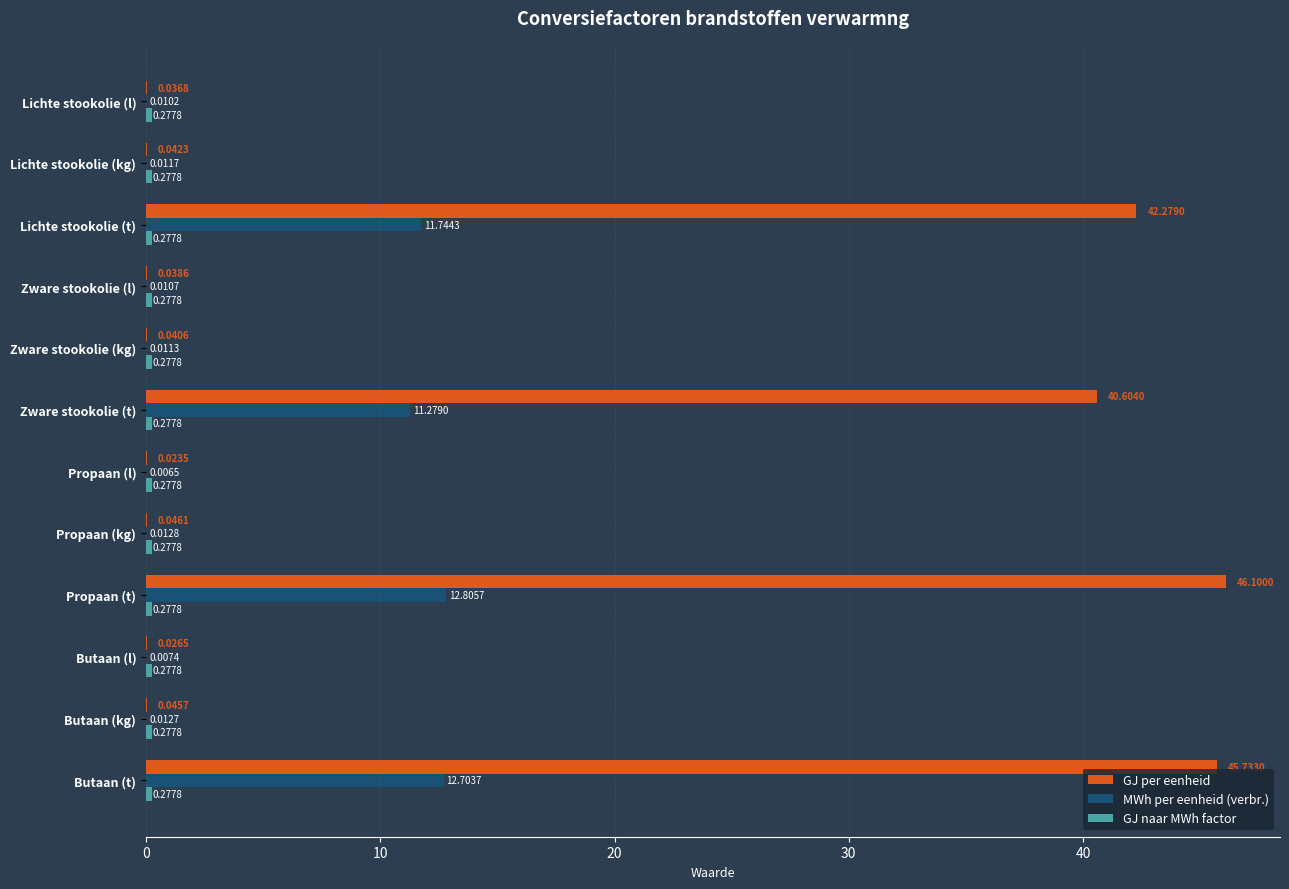

At which category is the sum across all series the highest?

Propaan (t)